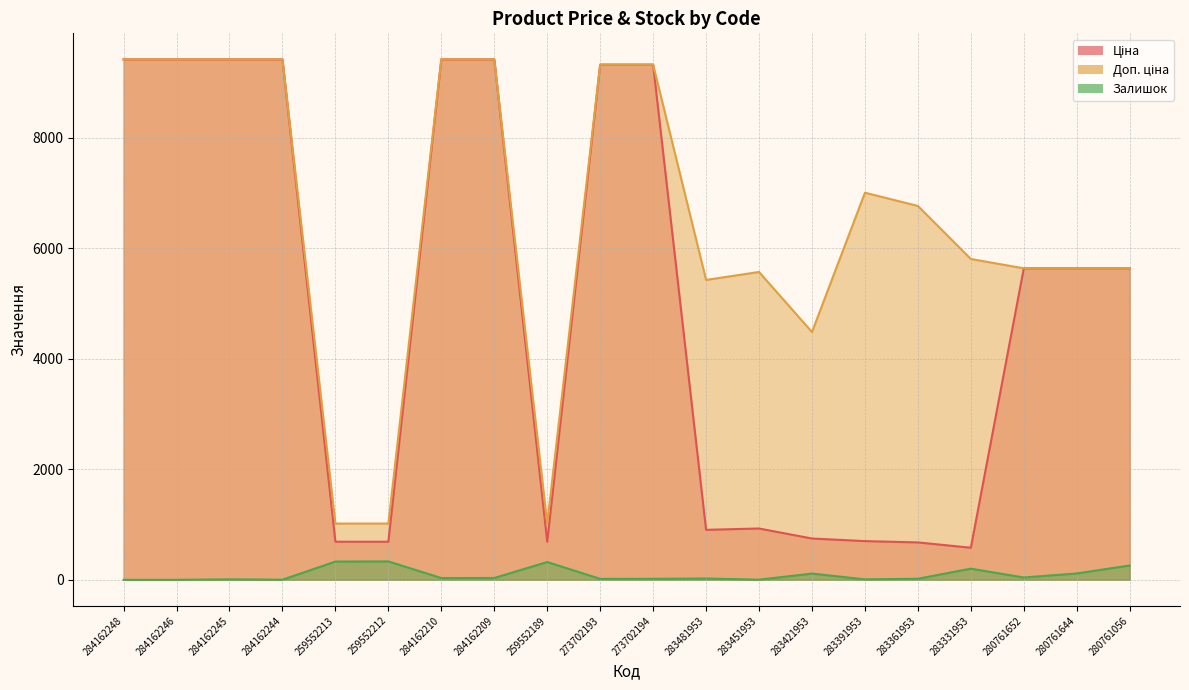

What position from the right is 280761056?

1